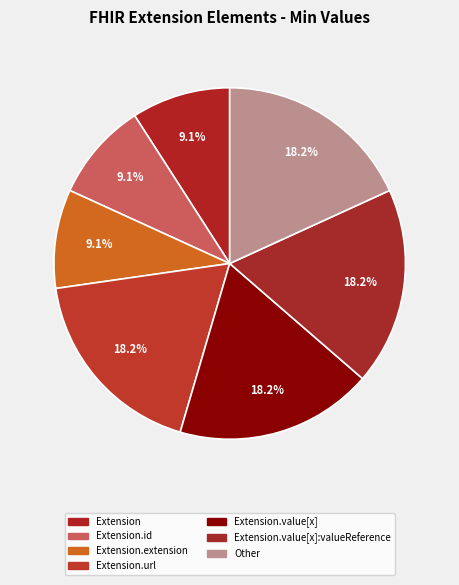

Count the number of slices in the pie.

7